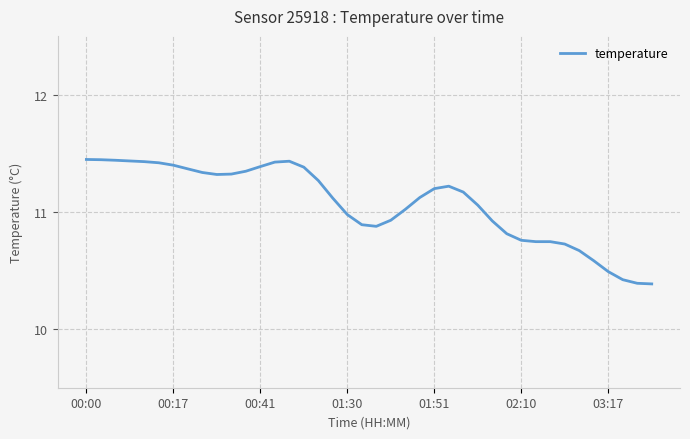

What is the minimum value shown in the chart?

10.4